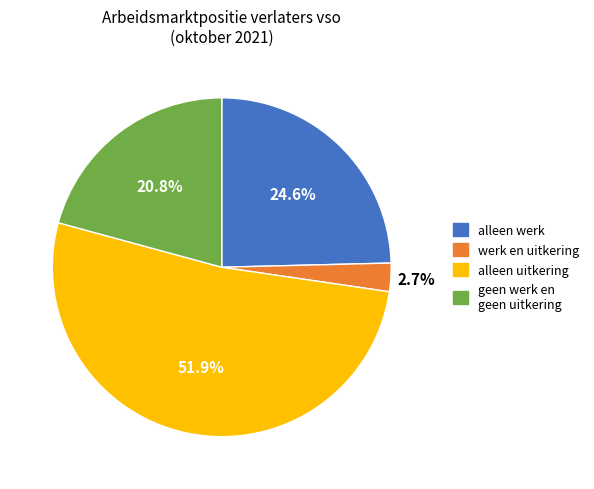

Which slice is the largest?

alleen uitkering